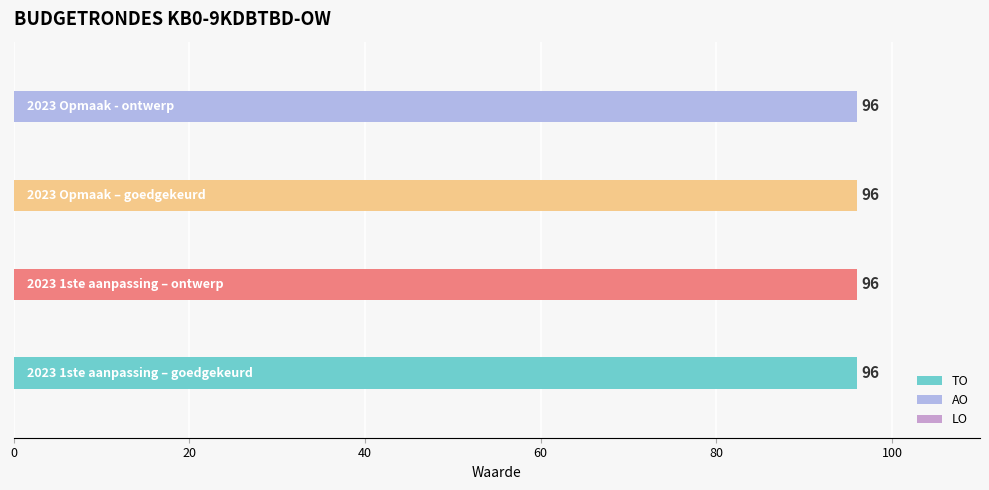

Which series has the widest spread of values?

AO